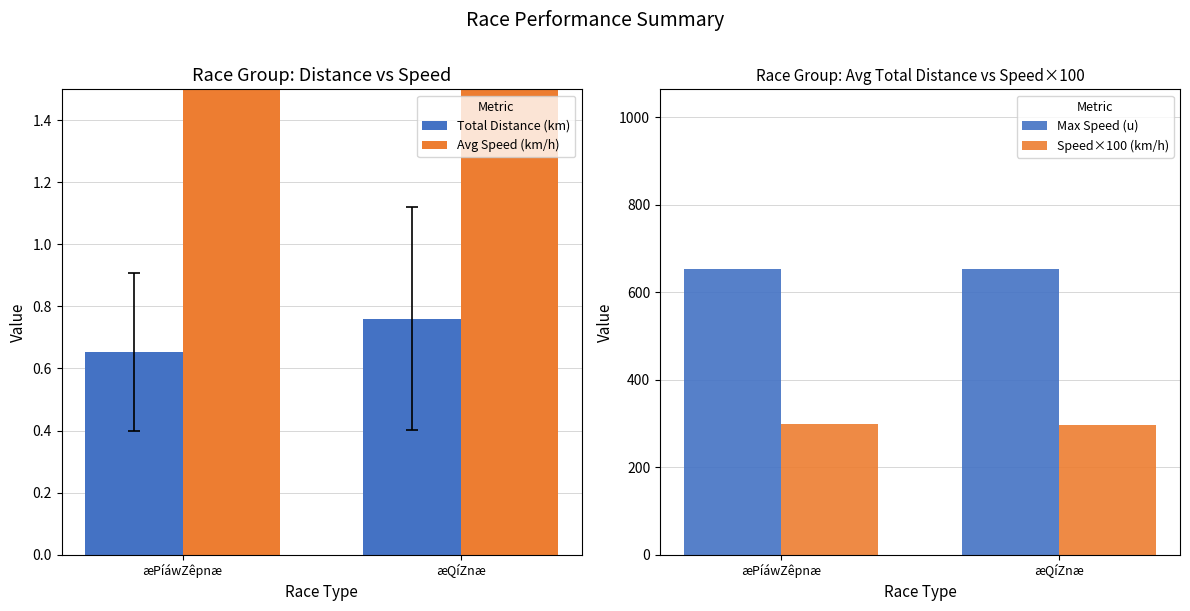

Is it true that Max Speed (u) equals 653.0 at æPíáwZêpnæ?

True